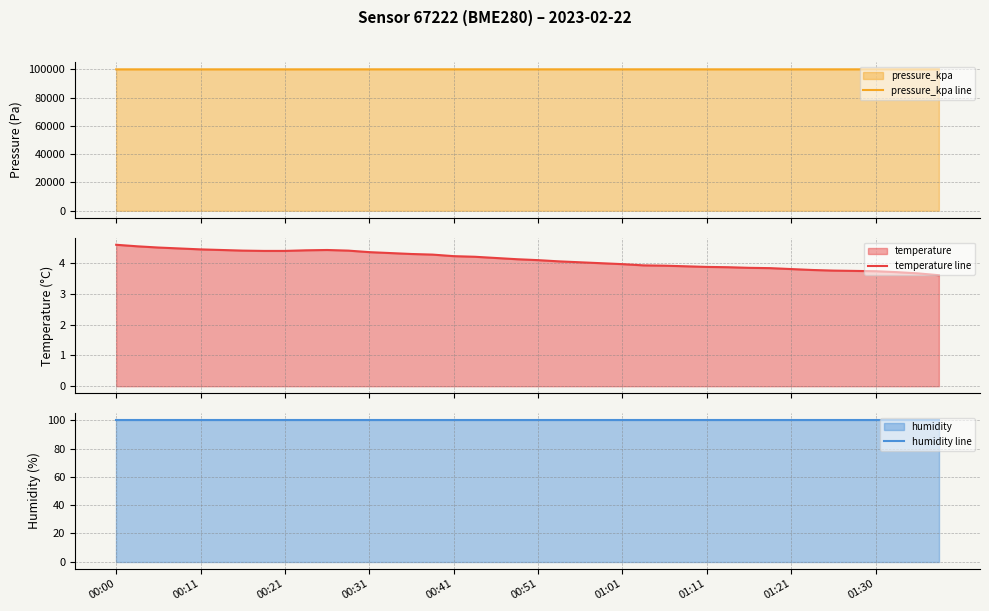

Between 13 and 36, which is larger?

13